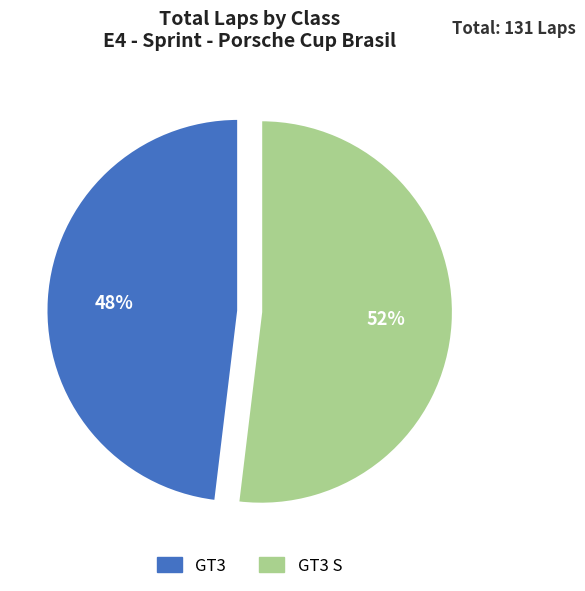

To the nearest percent, what is the average slice percentage?

50%